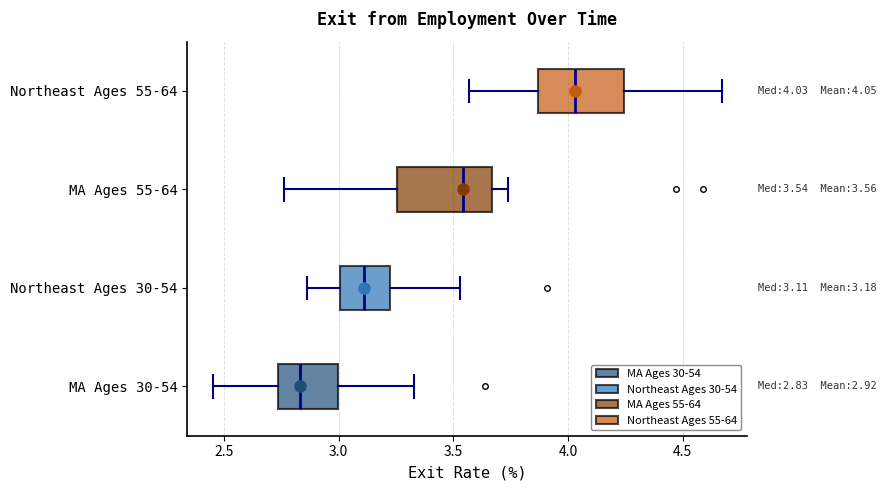

Which box's median line is the furthest to the right?

Northeast Ages 55-64